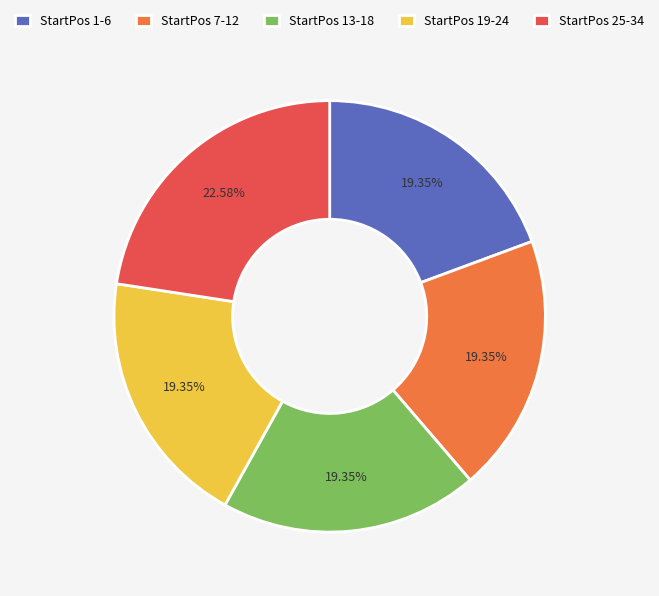

Is there any slice that represents more than half of the pie?

No